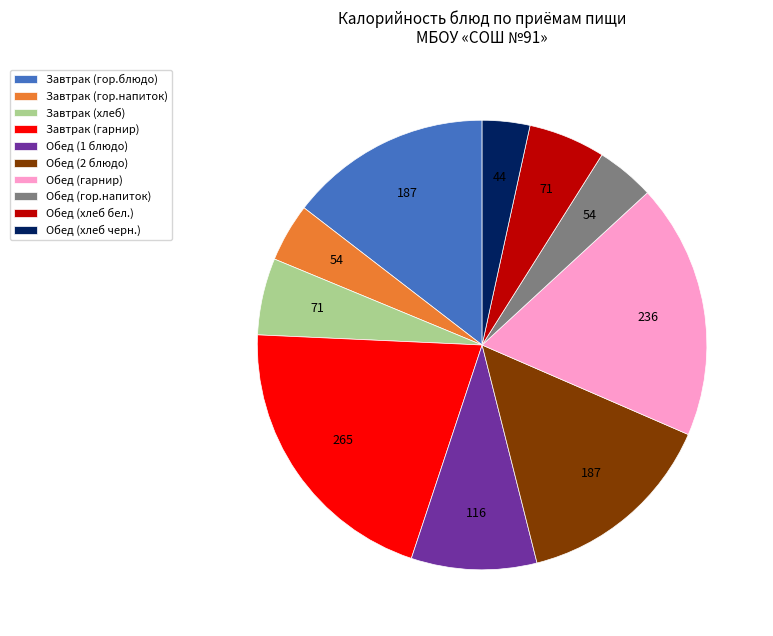

True or false: Обед (хлеб черн.) accounts for 3% of the total.

True